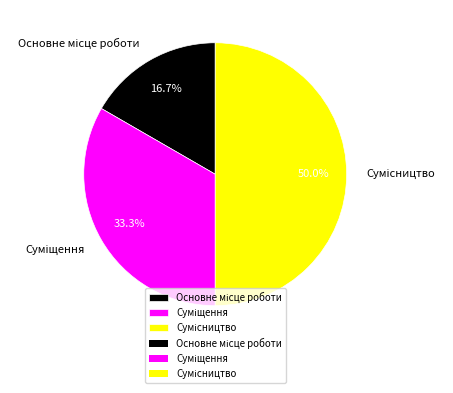

Is it true that Основне місце роботи is 11% of the pie?

False